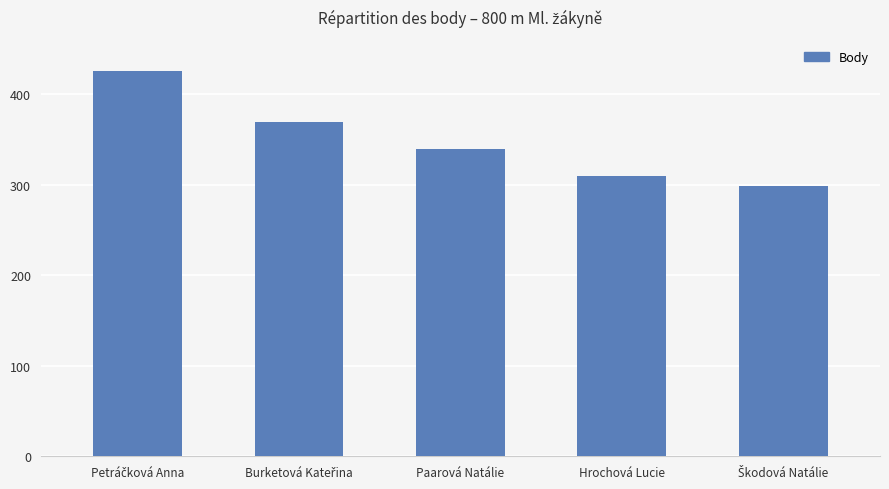

Is it true that the value at Paarová Natálie is 605?

False